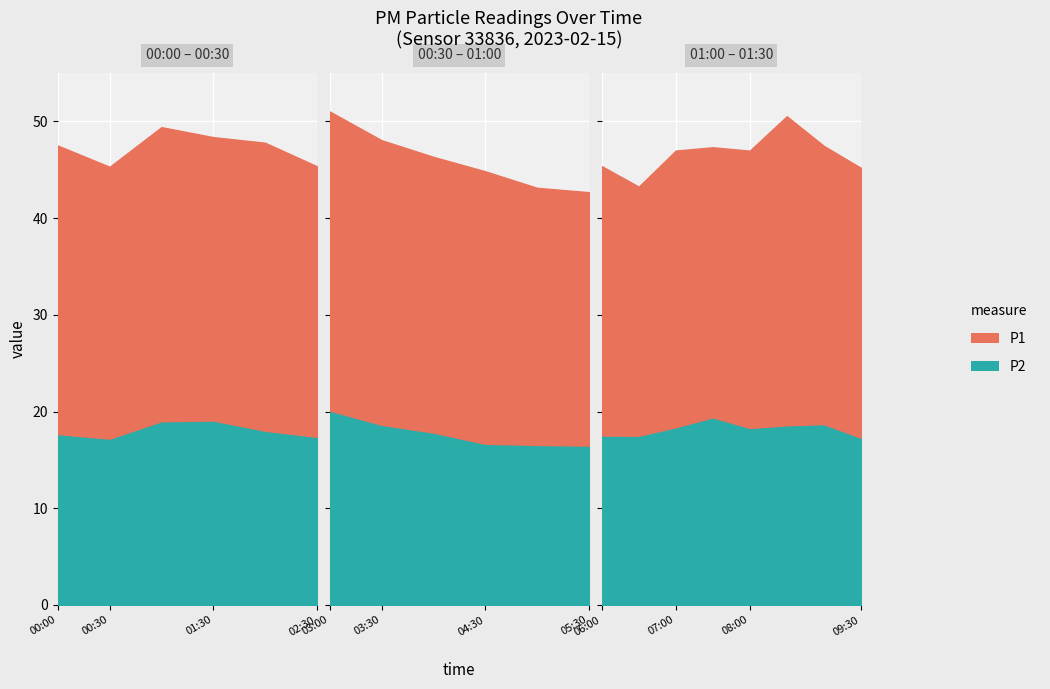

What is the difference between the highest and lowest values at 03:00?

10.8